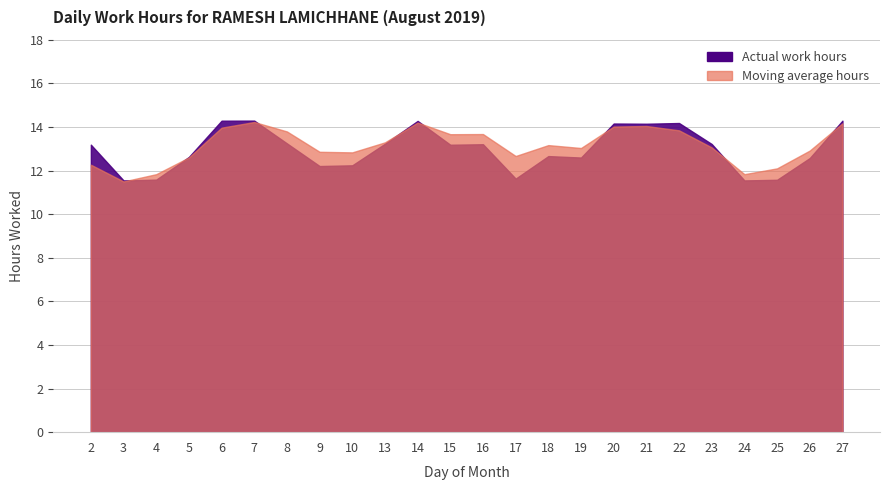

Read the Work Hours value at 22.

14.2